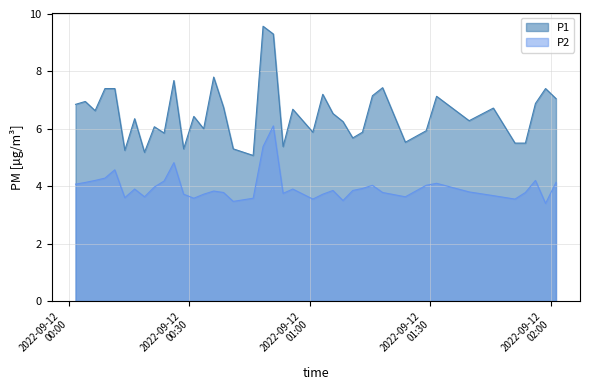

True or false: P2 has more than 1 interior local peaks.

True